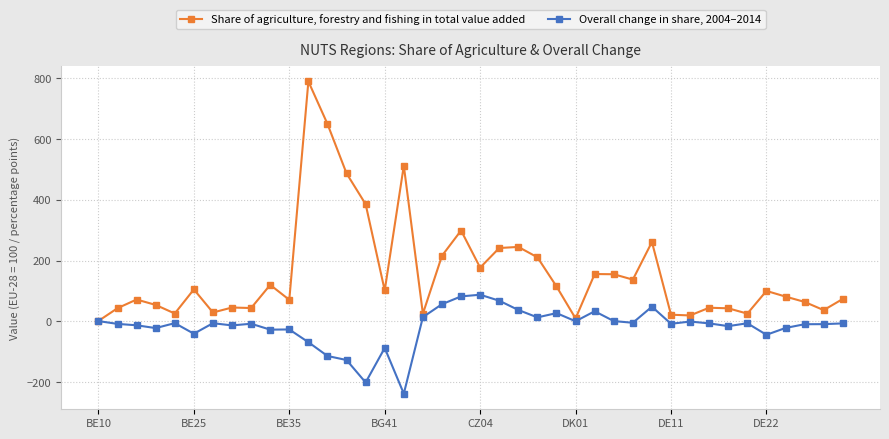

How many data points in Share of agriculture, forestry and fishing in total value added are less than 100?

20